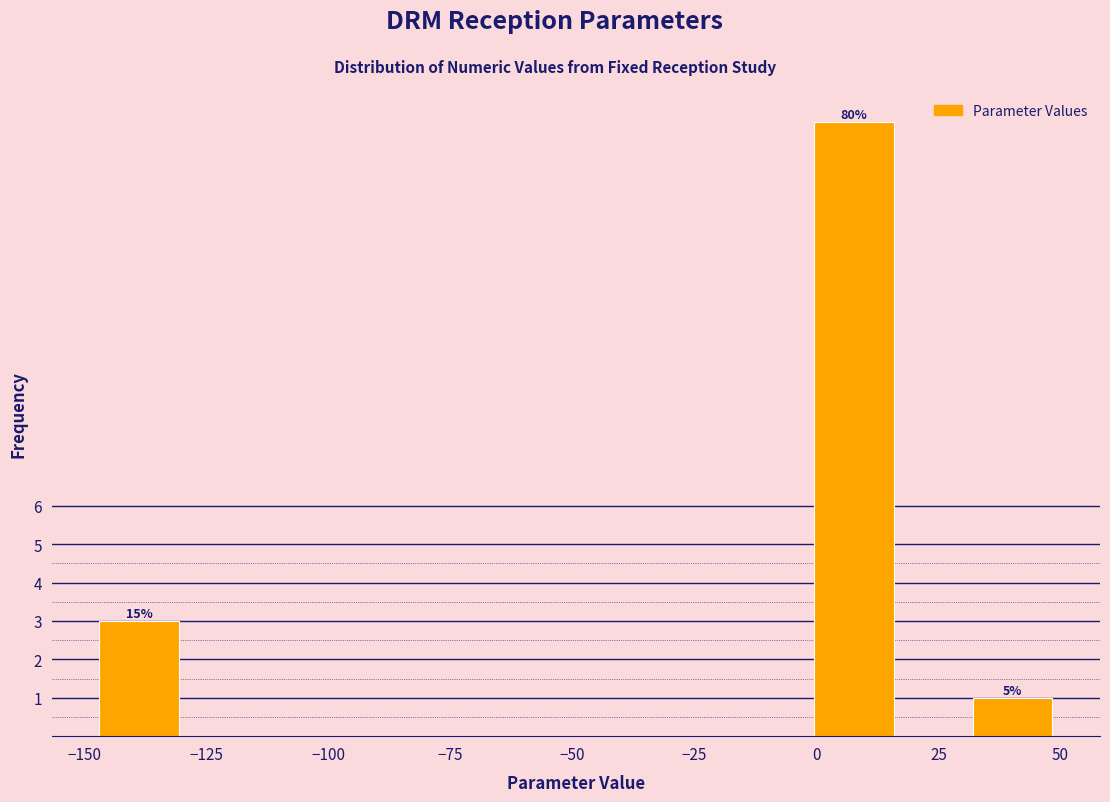

Read against the x-axis, roughly where is the centre of the tallest bar?

10